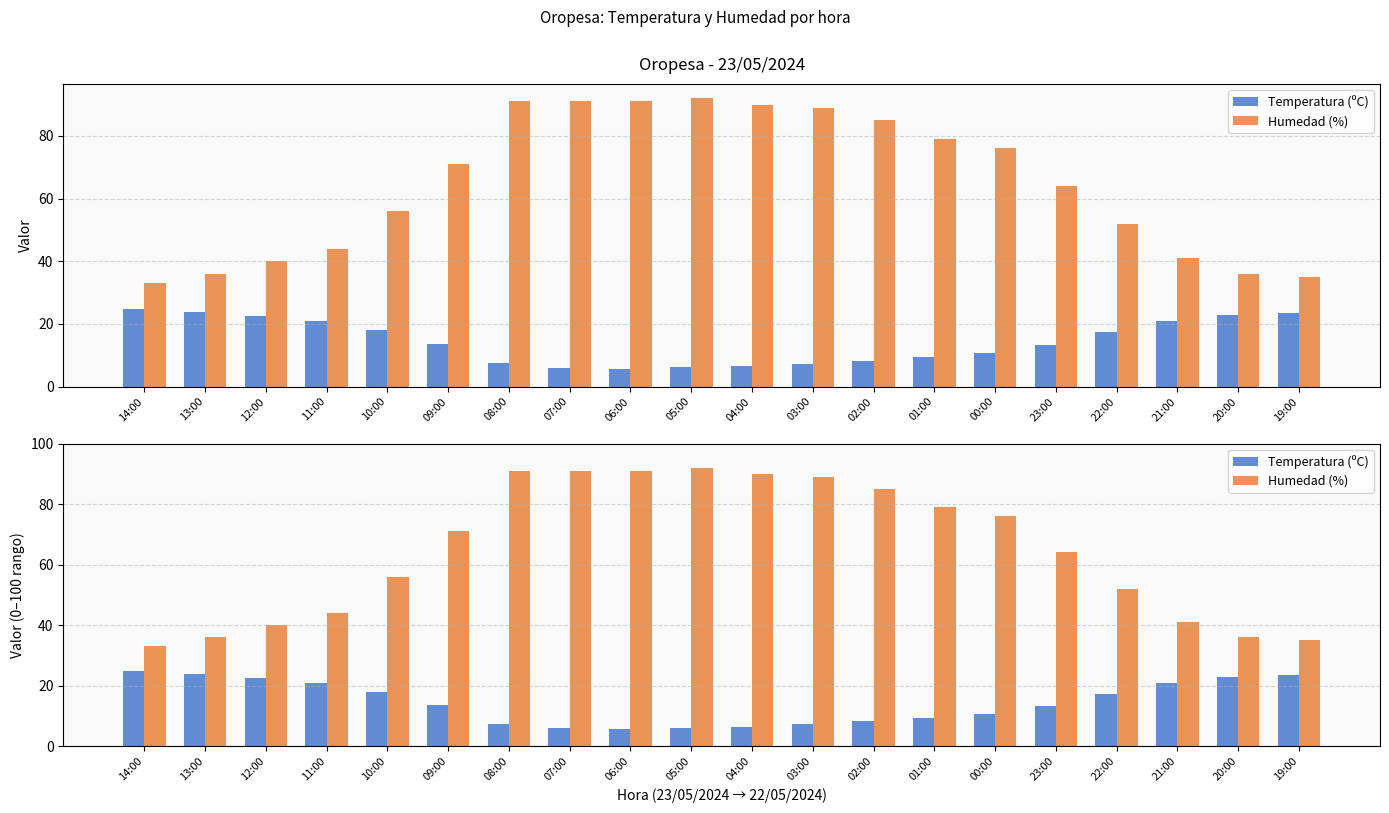

Is the value of Humedad (%) at 03:00 greater than the value of Temperatura (ºC) at 20:00?

Yes